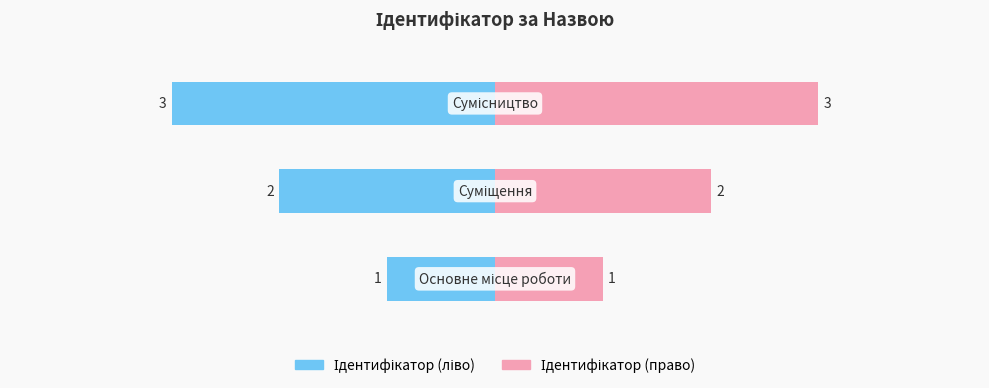

Does the chart contain stacked bars?

No